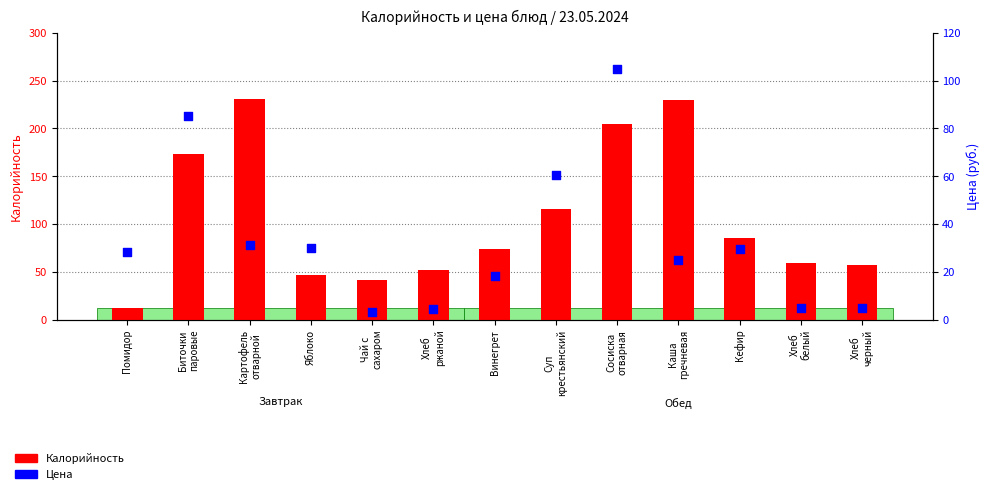

Which series has the largest total across all categories?

Калорийность